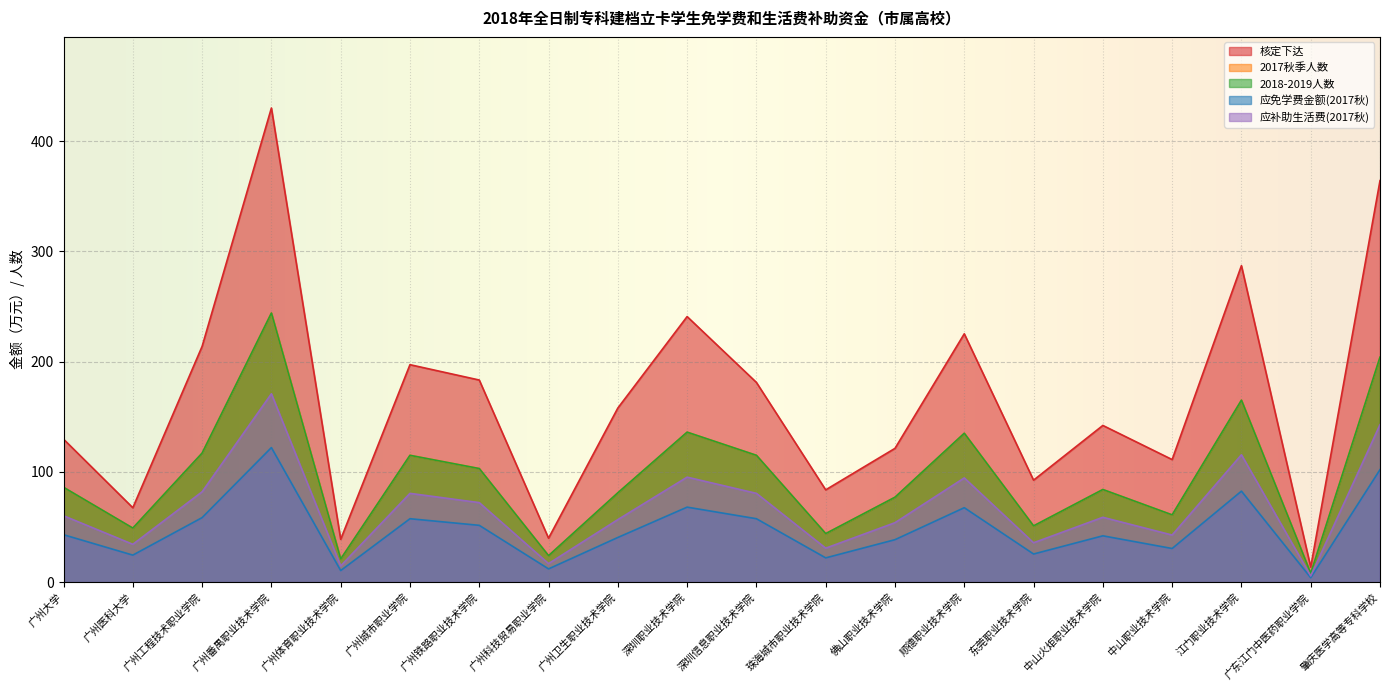

Does the chart display data point markers on the line(s)?

No